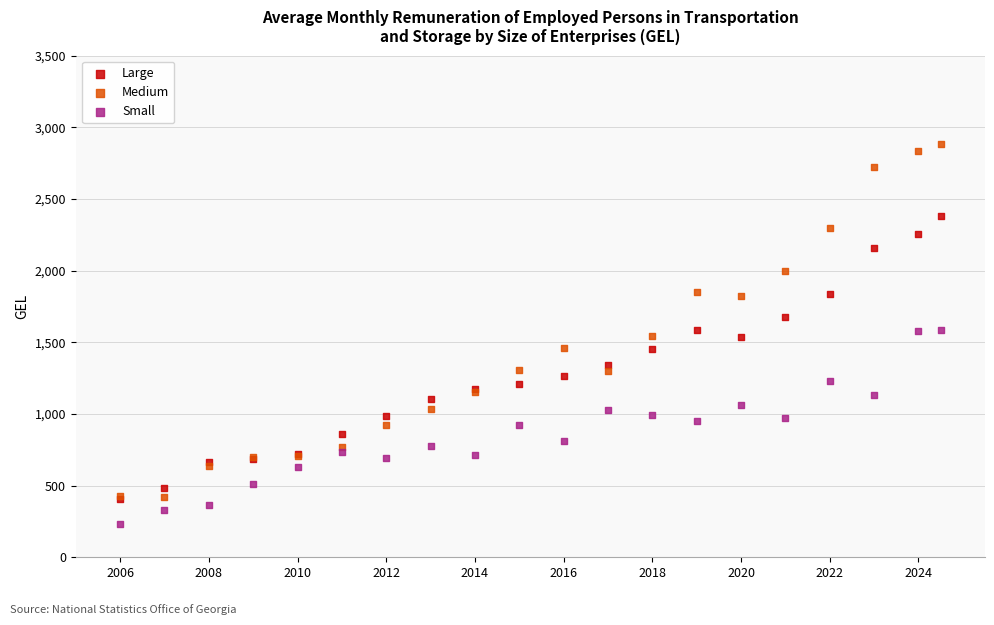

What are all the series names shown in the legend?

Large, Medium, Small